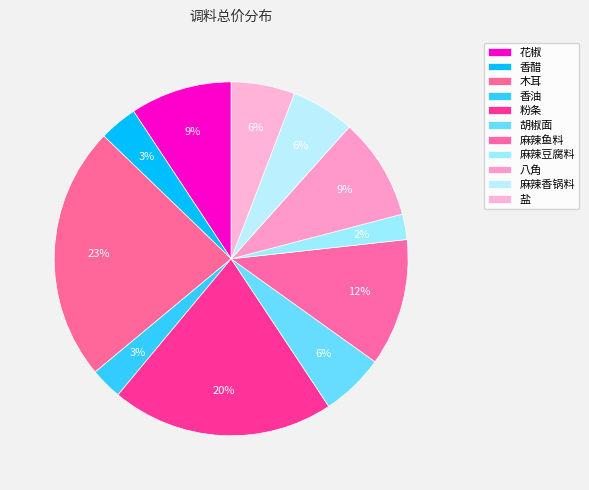

Which has a higher value, 木耳 or 香油?

木耳